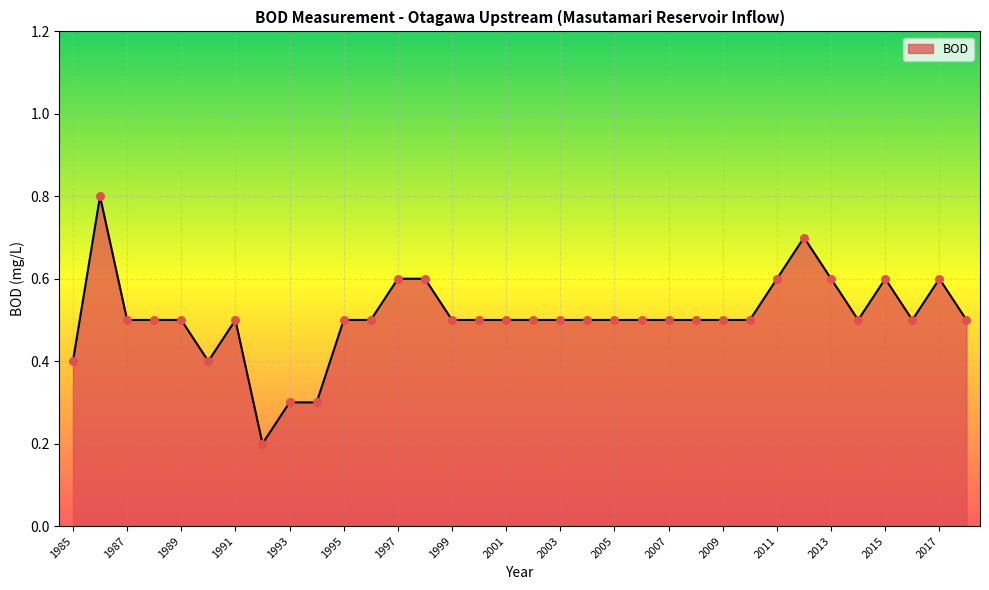

What is the maximum value shown in the chart?

0.8